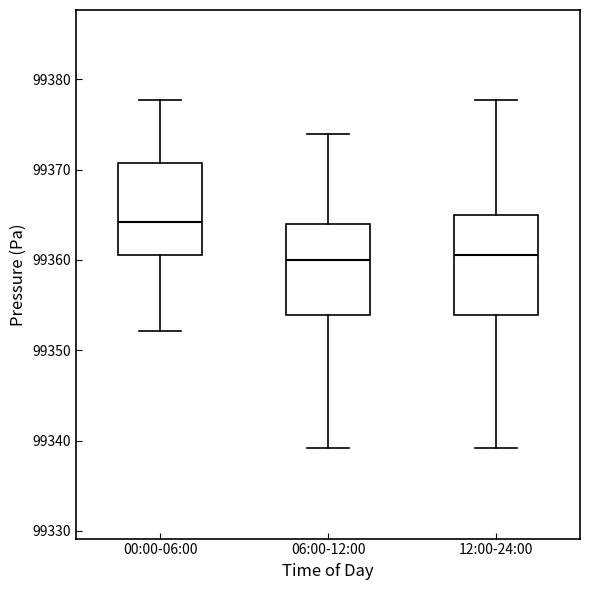

Where does the upper whisker of the box for 00:00-06:00 end on the y-axis? The values are not printed on the chart, so give them approximately, as read against the axis.

99378